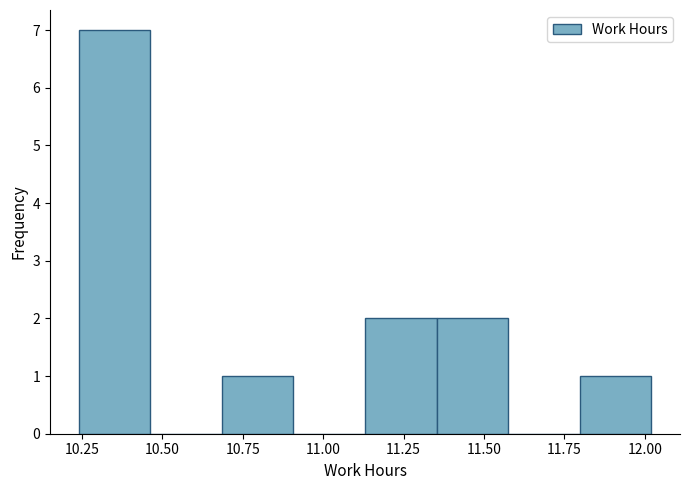

Reading left to right, list every bar in this chart as the range it spans on the x-axis followed by its height. Neither the bar edges nor the heights are printed on the chart, so give them approximately, as read against the axes.

10.25 to 10.45: 7
10.45 to 10.70: 0
10.70 to 10.90: 1
10.90 to 11.15: 0
11.15 to 11.35: 2
11.35 to 11.60: 2
11.60 to 11.80: 0
11.80 to 12.00: 1